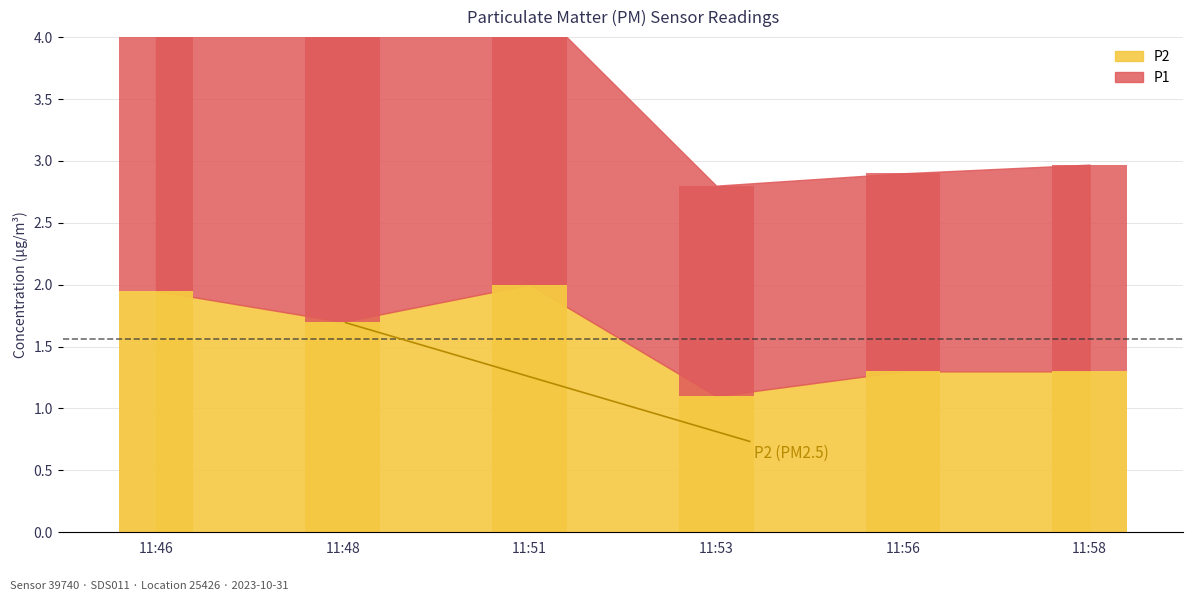

How many groups of bars are there?

6